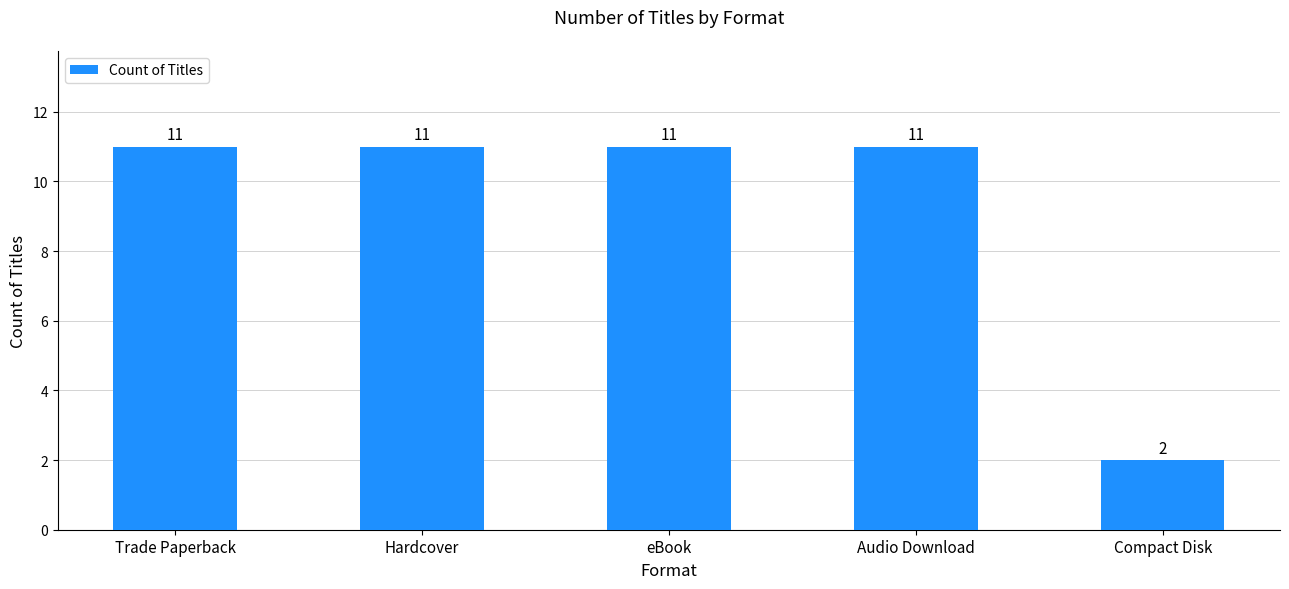

Approximately how many times larger is the value at Trade Paperback compared to Audio Download?

1.0